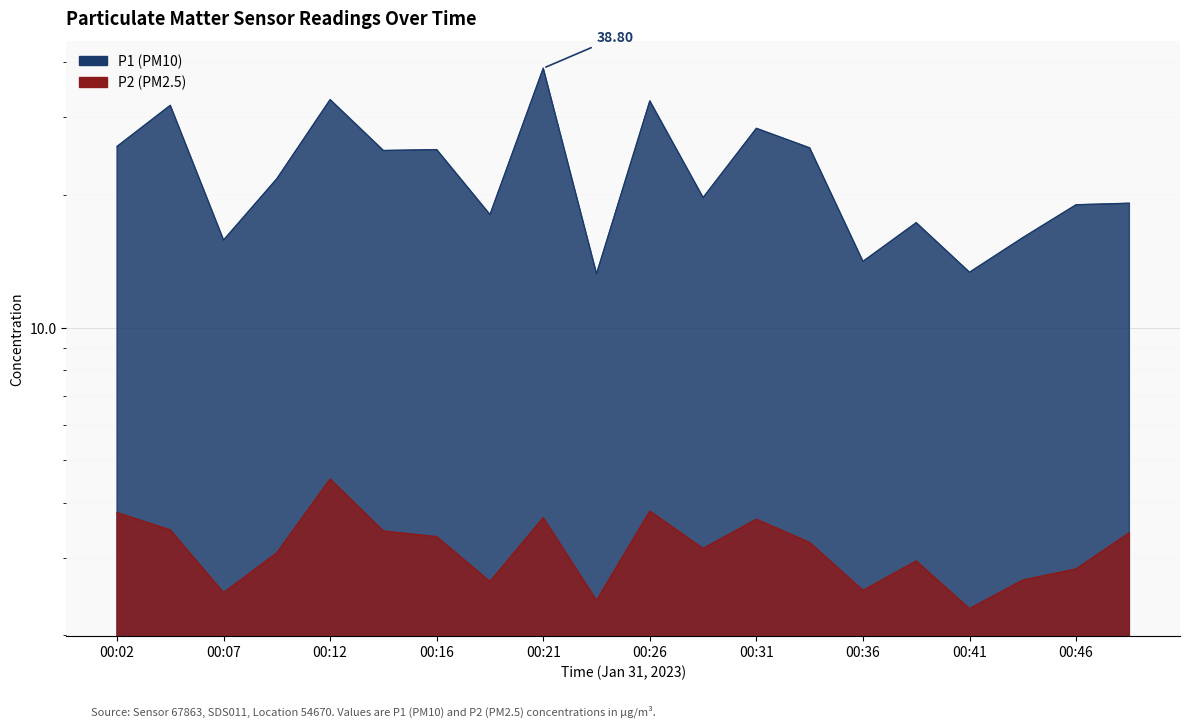

How many data points in P1 are less than 21?

10